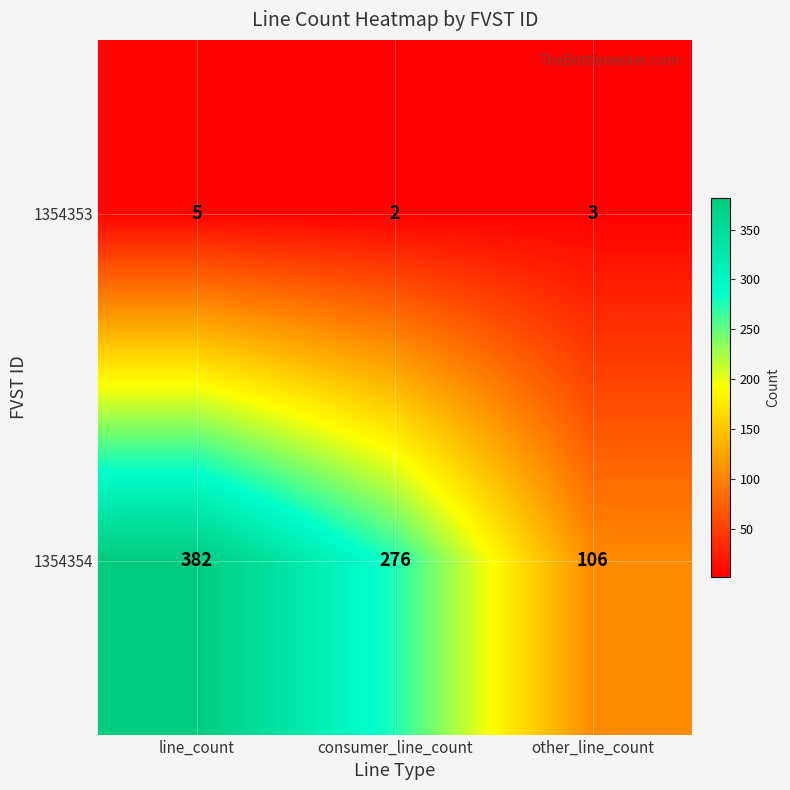

Count the number of categories in the chart.

3